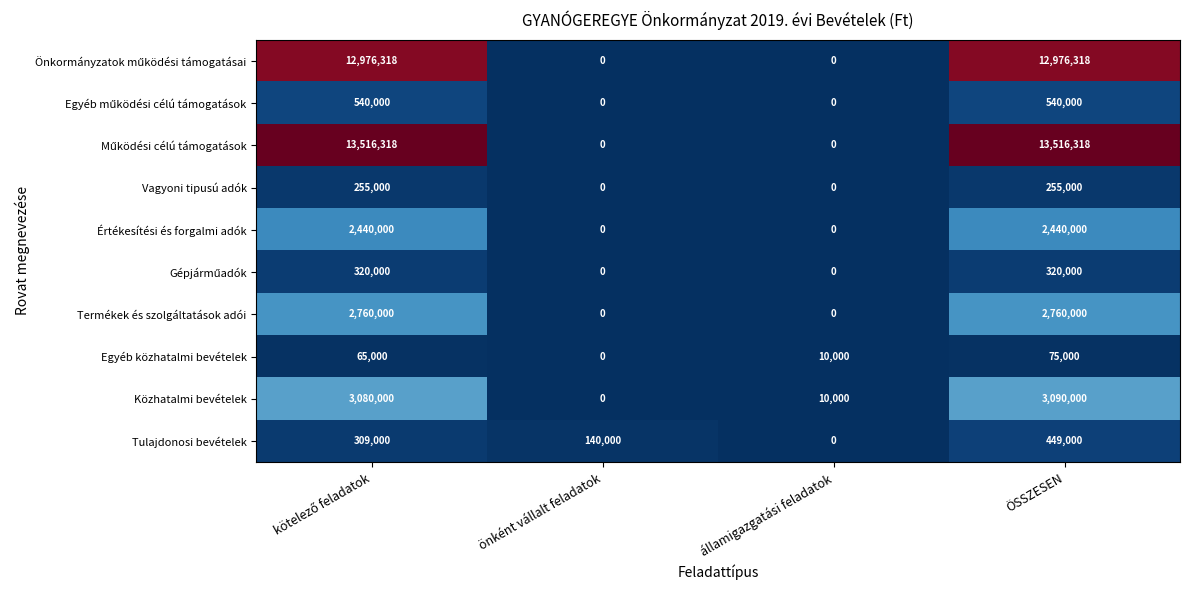

At how many categories does at least one series exceed 13068199?

2